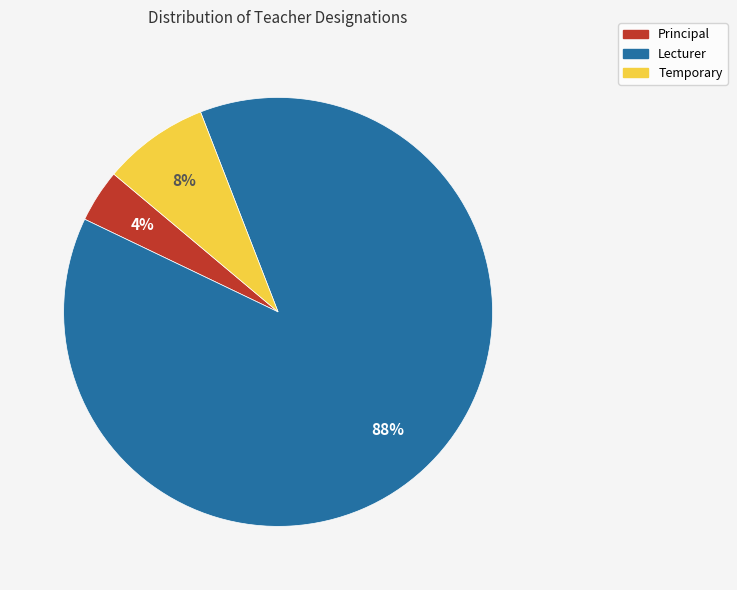

Does Lecturer account for over 50% of the chart?

Yes